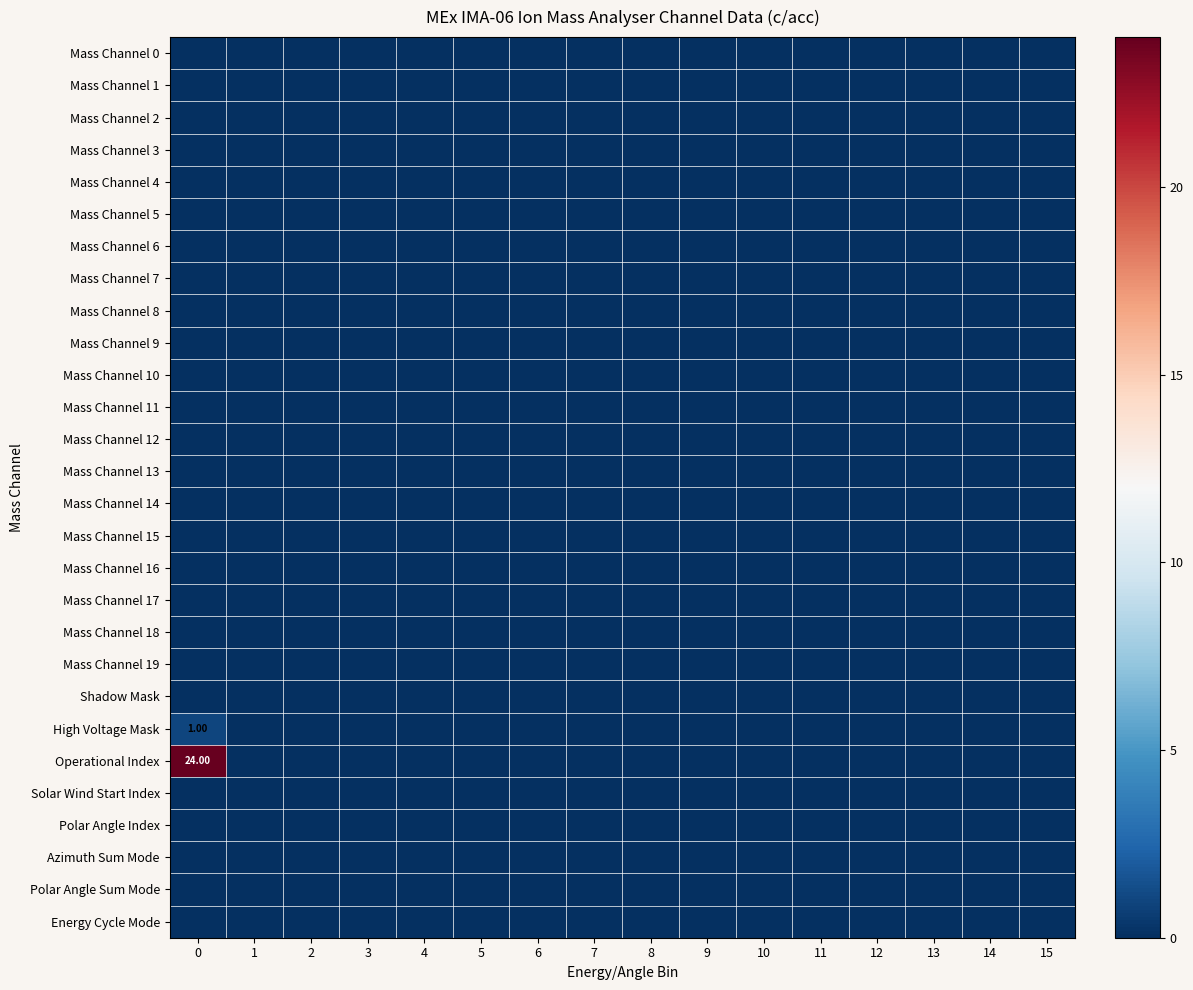

Rank the series at 4 from highest to lowest value.

Mass Channel 0, Mass Channel 1, Mass Channel 2, Mass Channel 3, Mass Channel 4, Mass Channel 5, Mass Channel 6, Mass Channel 7, Mass Channel 8, Mass Channel 9, Mass Channel 10, Mass Channel 11, Mass Channel 12, Mass Channel 13, Mass Channel 14, Mass Channel 15, Mass Channel 16, Mass Channel 17, Mass Channel 18, Mass Channel 19, Shadow Mask, High Voltage Mask, Operational Index, Solar Wind Start Index, Polar Angle Index, Azimuth Sum Mode, Polar Angle Sum Mode, Energy Cycle Mode